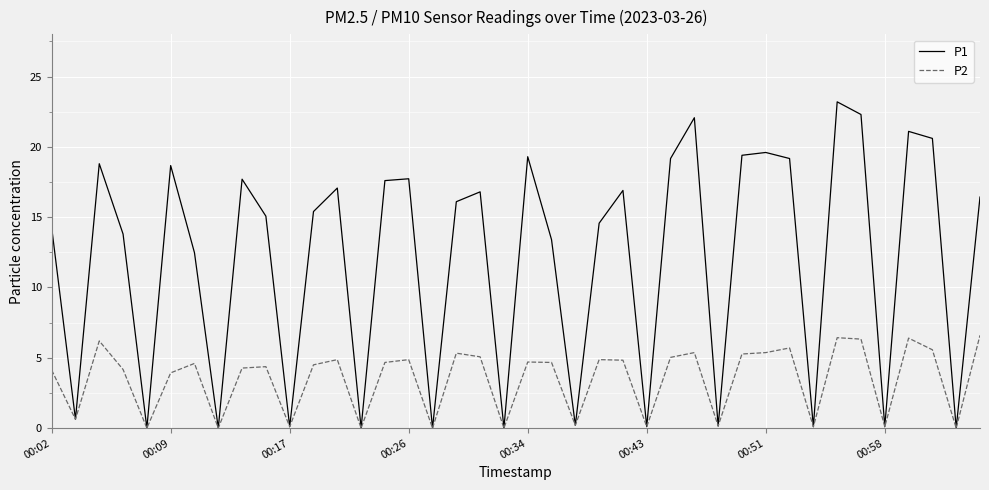

What is the greatest value displayed?

23.2